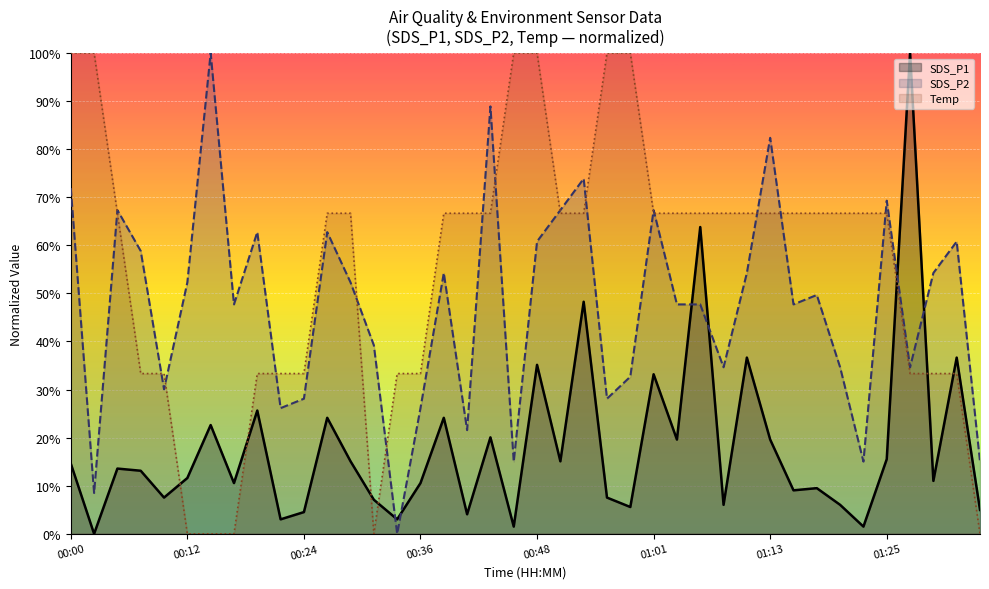

What is the total value across all series at 00:24?

6.6